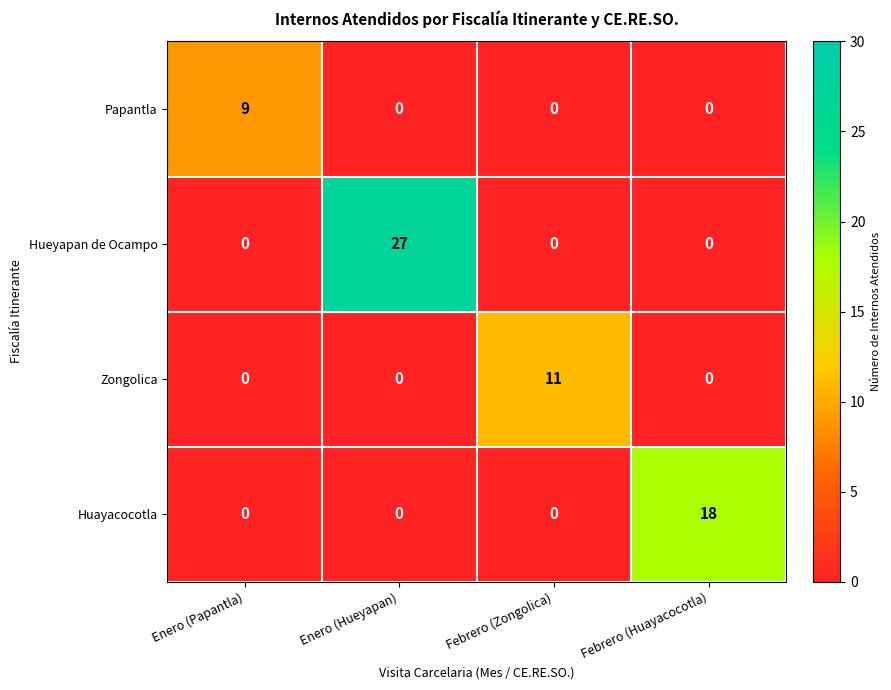

What is the highest value of the Hueyapan de Ocampo series?

27